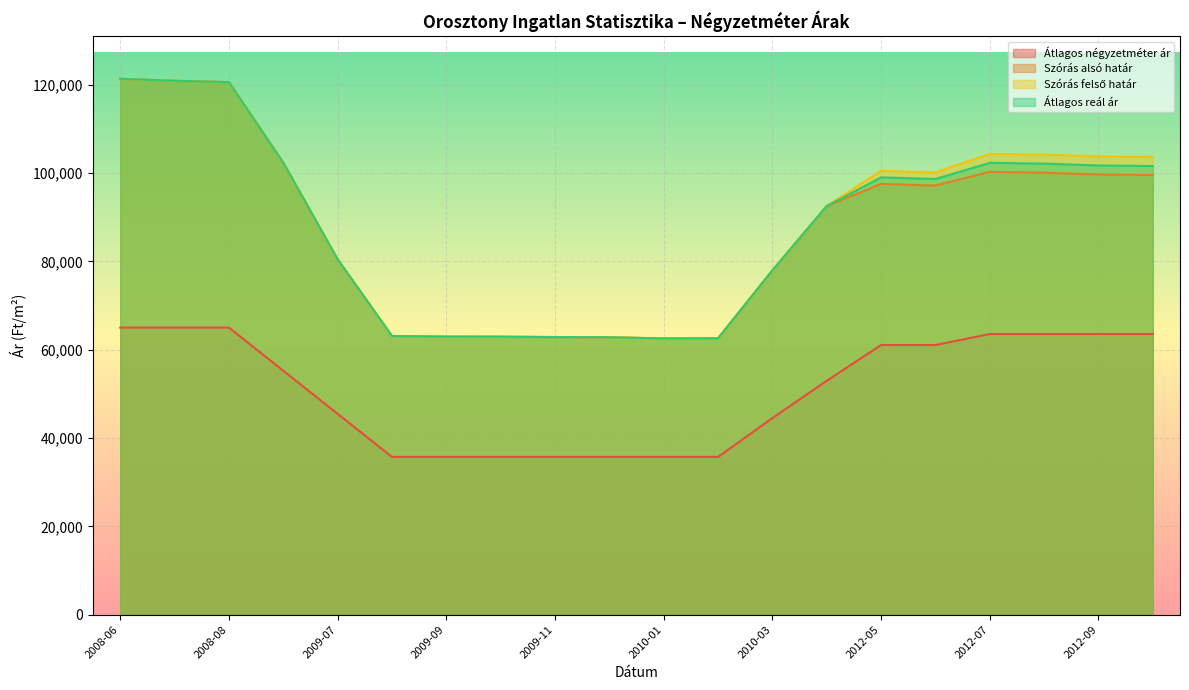

What is the maximum value shown in the chart?

121331